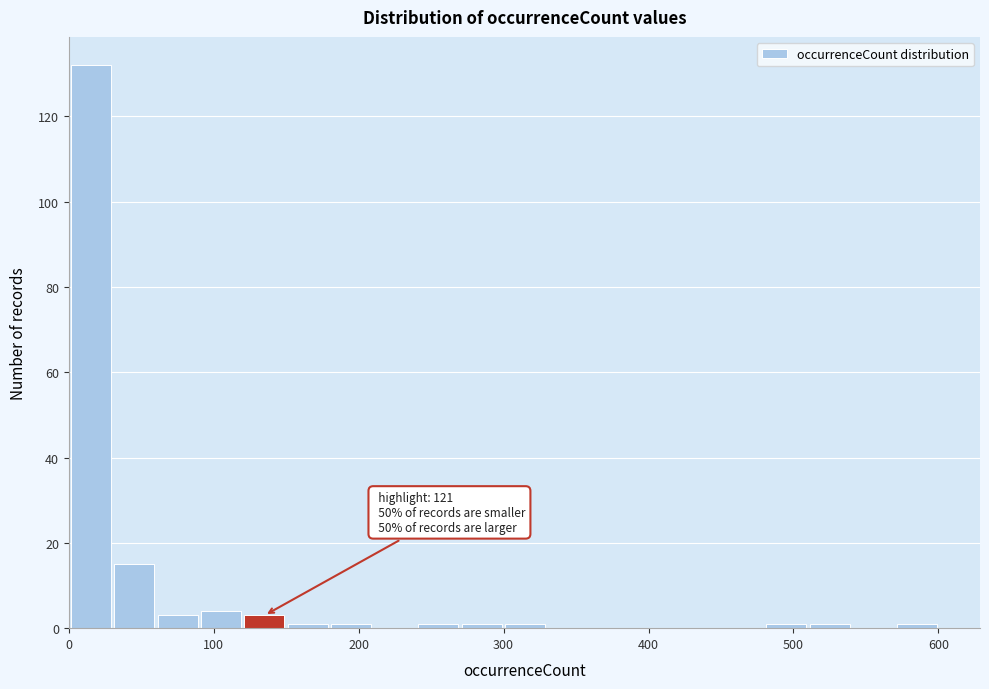

Around what value on the x-axis is the tallest bar? Give the approximate position of its centre, as read against the axis.

20